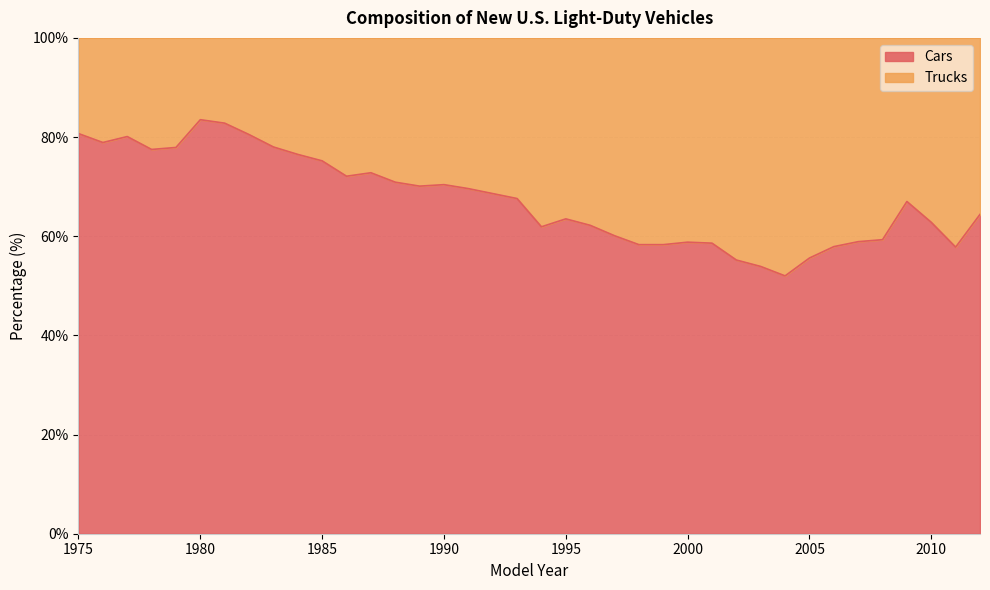

What is the difference between the values at 1979 and 2006?

20.0